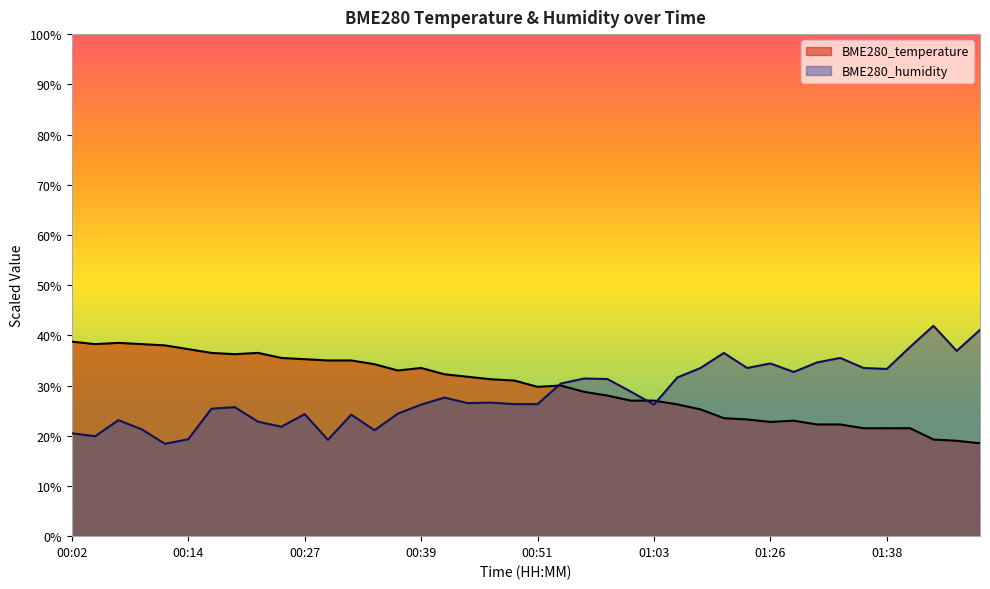

The value of BME280_humidity at 01:33 is 35.5. True or false?

True